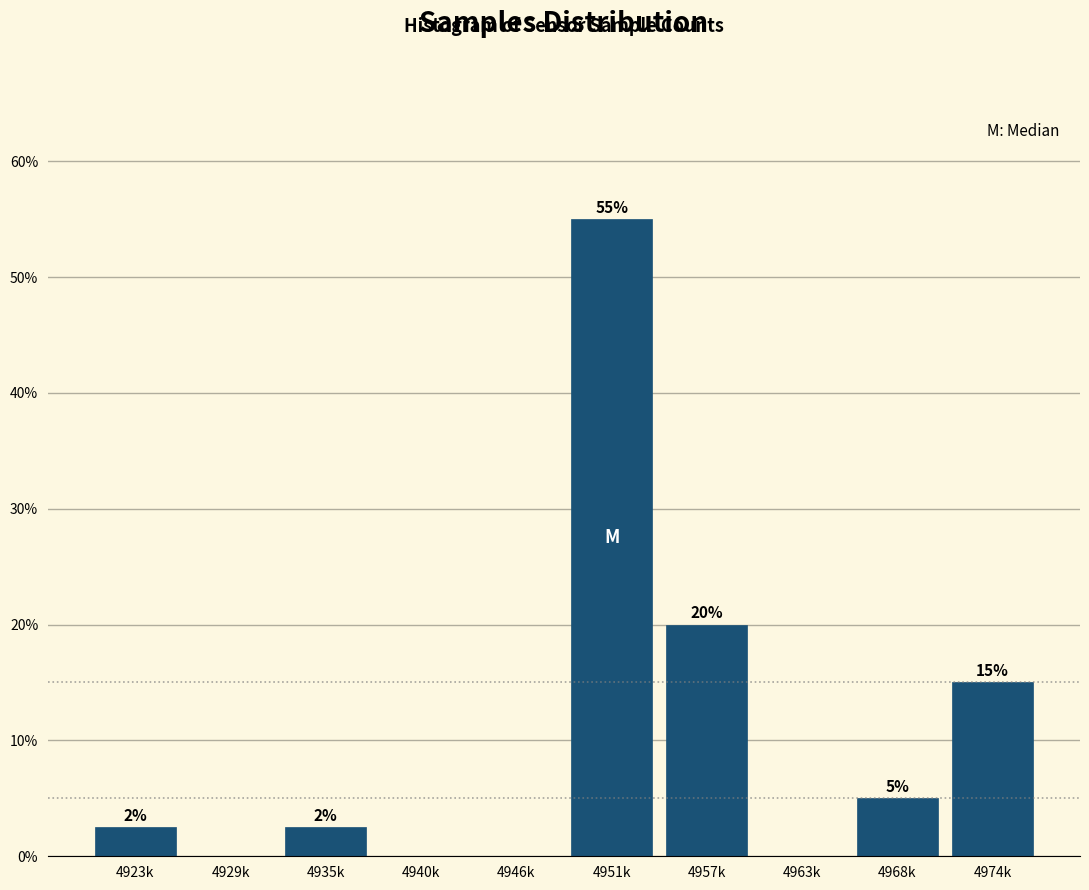

What is the greatest value displayed?

55.0